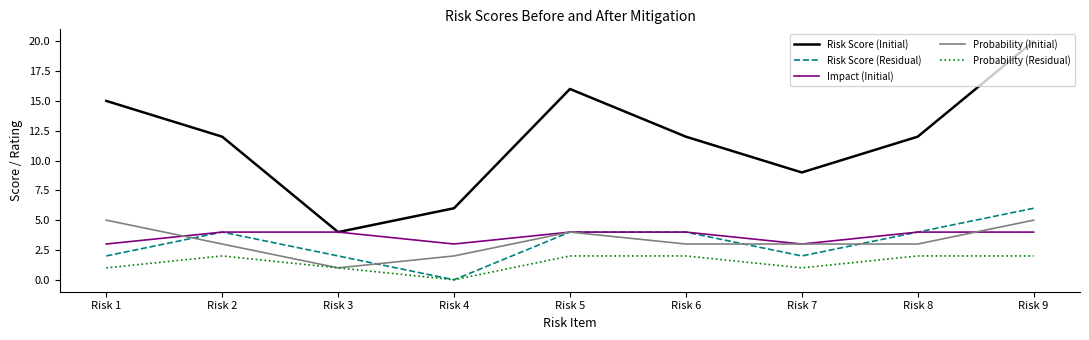

List the series in order of their peak value, lowest first.

Probability (Residual), Impact (Initial), Probability (Initial), Risk Score (Residual), Risk Score (Initial)